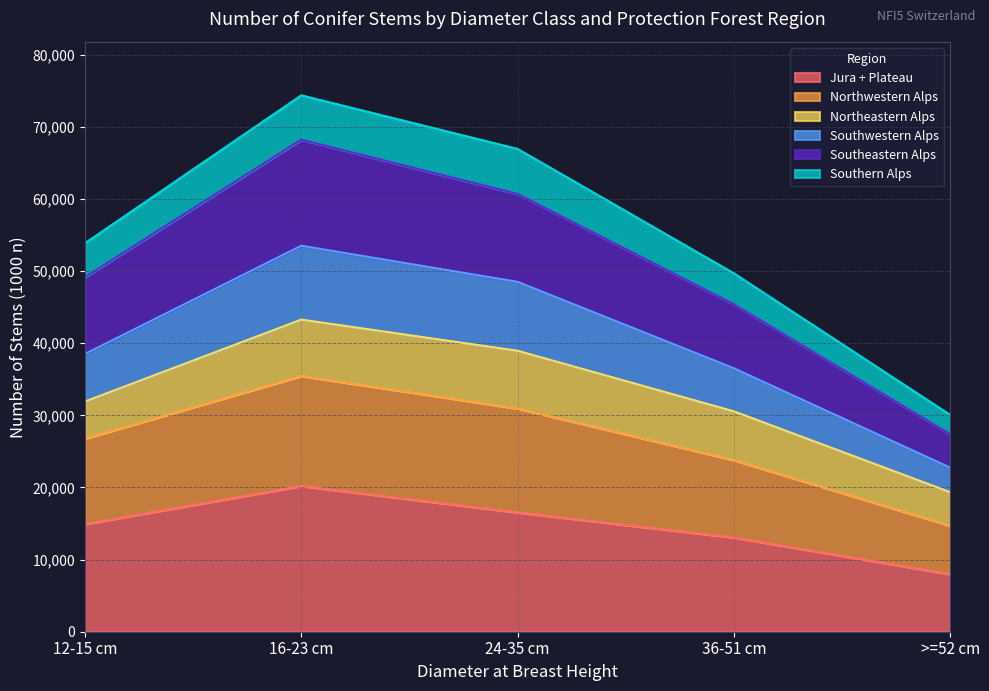

Does the chart have visible grid lines?

Yes